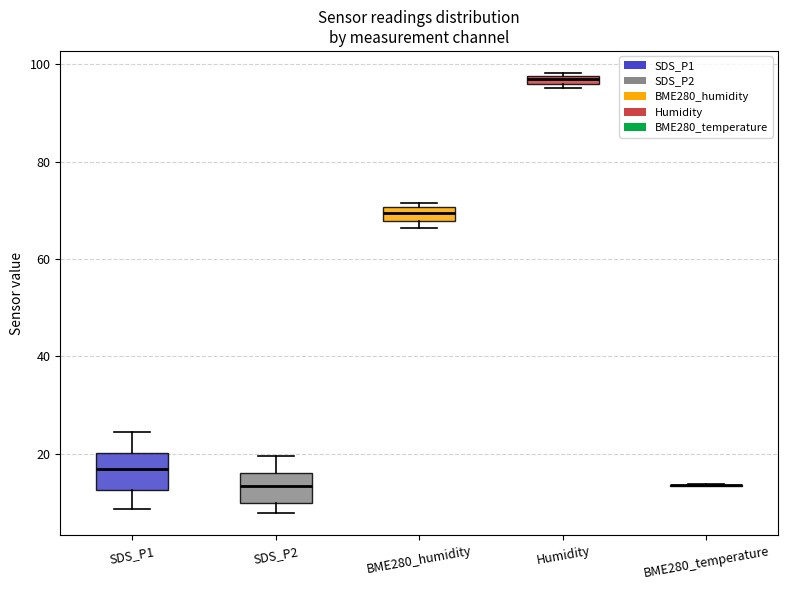

Where does the upper whisker of the box for SDS_P2 end on the y-axis? The values are not printed on the chart, so give them approximately, as read against the axis.

20